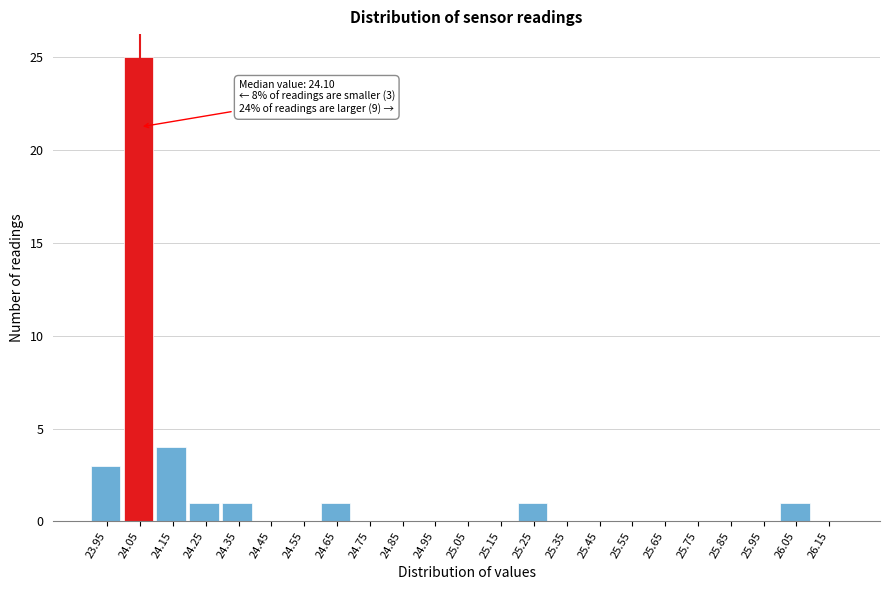

Reading right to left, extract all data points from this chart.

26.15=0	26.05=1	25.95=0	25.85=0	25.75=0	25.65=0	25.55=0	25.45=0	25.35=0	25.25=1	25.15=0	25.05=0	24.95=0	24.85=0	24.75=0	24.65=1	24.55=0	24.45=0	24.35=1	24.25=1	24.15=4	24.05=25	23.95=3